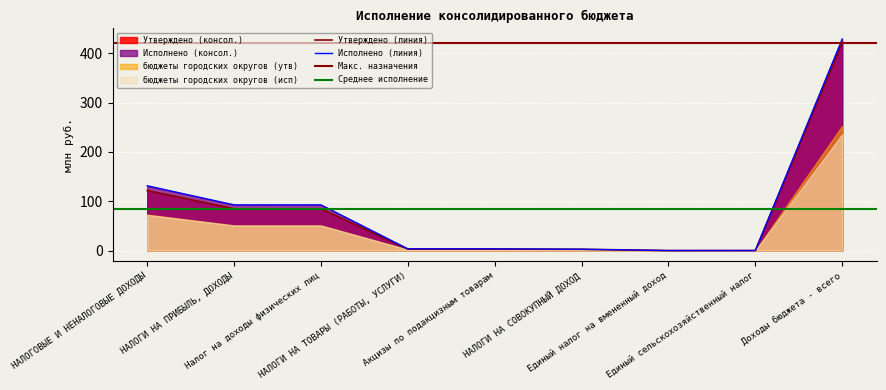

True or false: Исполнено and Утверждено cross at least once.

True